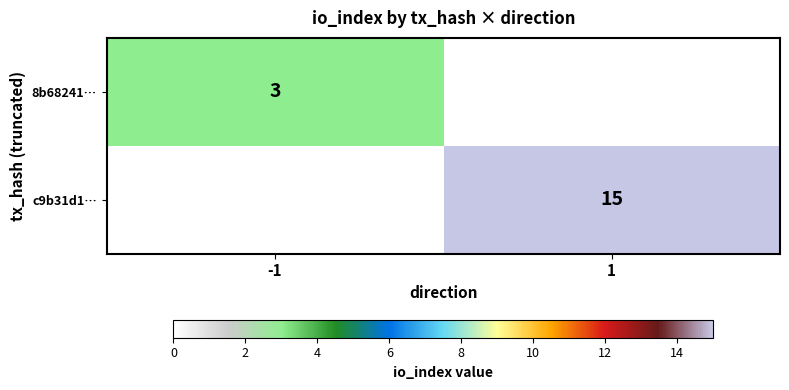

The 8b68241… series shows 5 at -1. True or false?

False